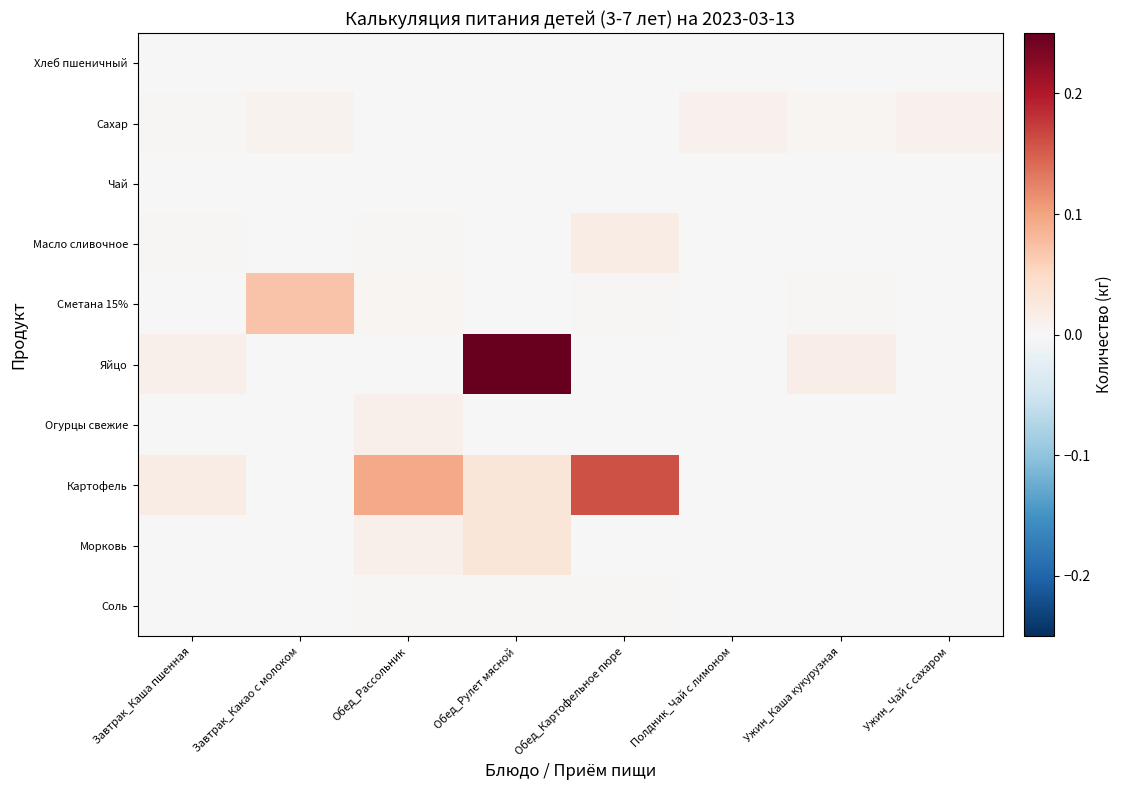

Which series changed the most between Обед_Рассольник and Обед_Рулет мясной?

Яйцо